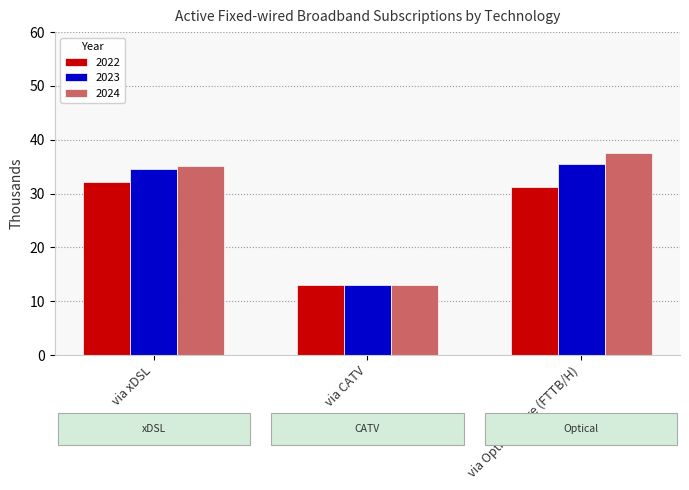

The 2023 series shows 18.3 at via Optical Fibre (FTTB/H). True or false?

False